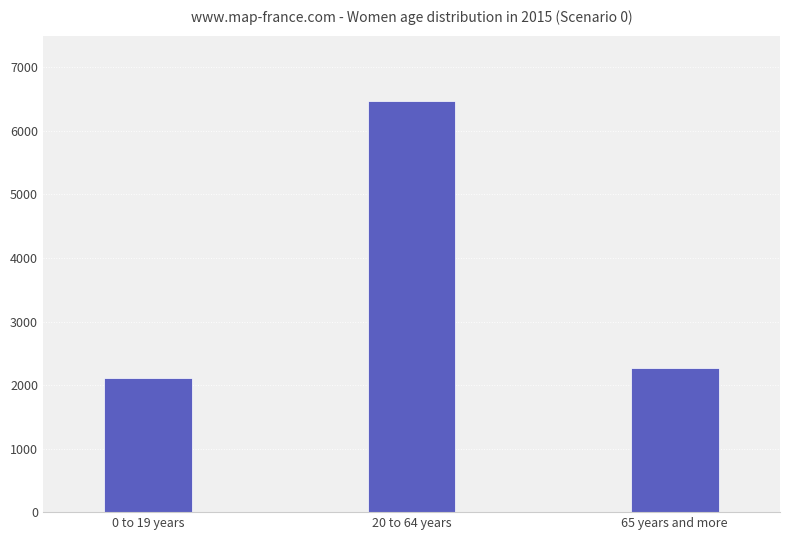

The 45-64 series shows 1648.8 at 2015. True or false?

False